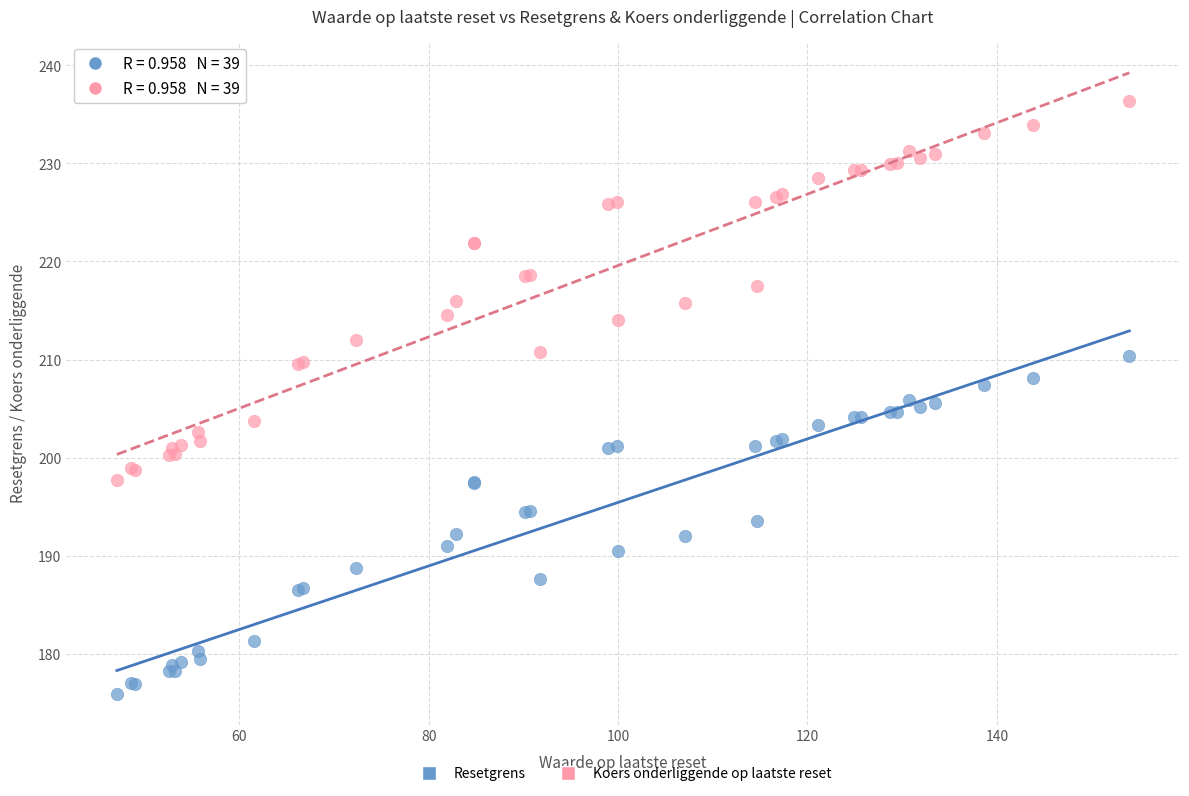

Which series reaches the maximum Y coordinate?

Koers onderliggende op laatste reset